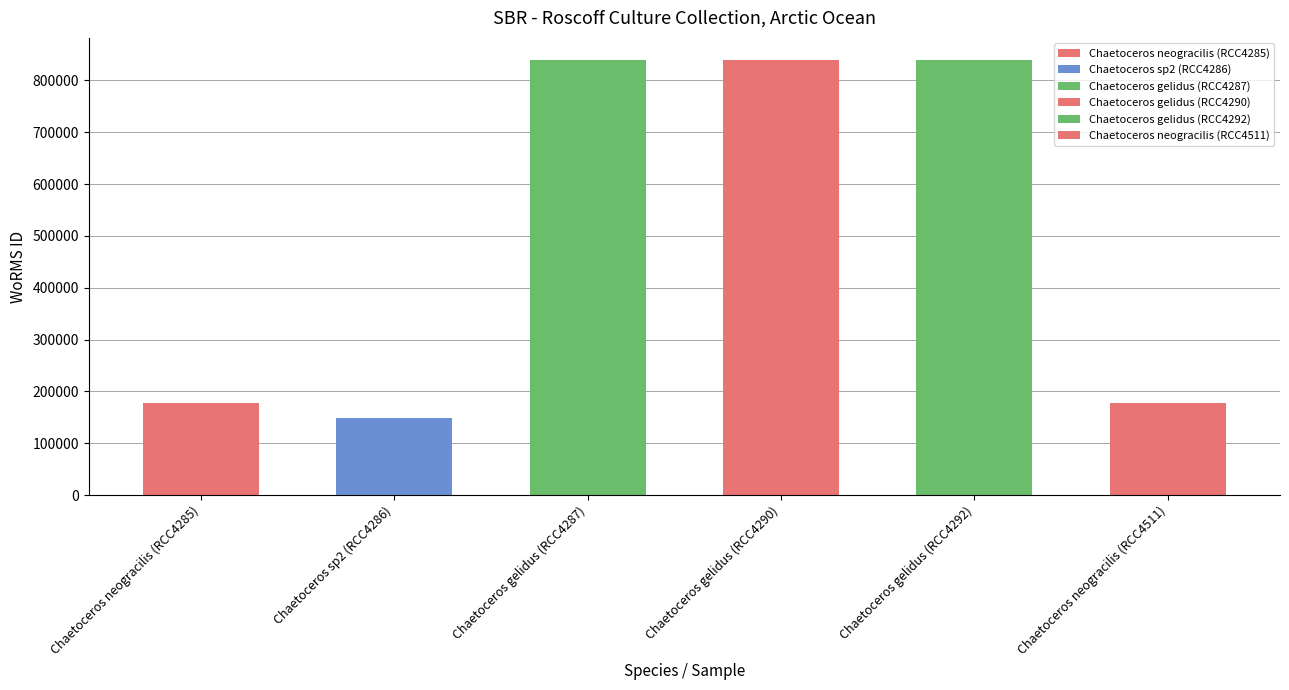

What is the smallest value displayed?

148985